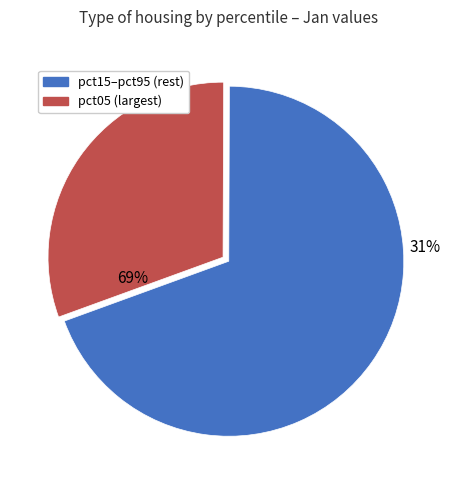

Which category has the biggest portion of the pie?

pct05